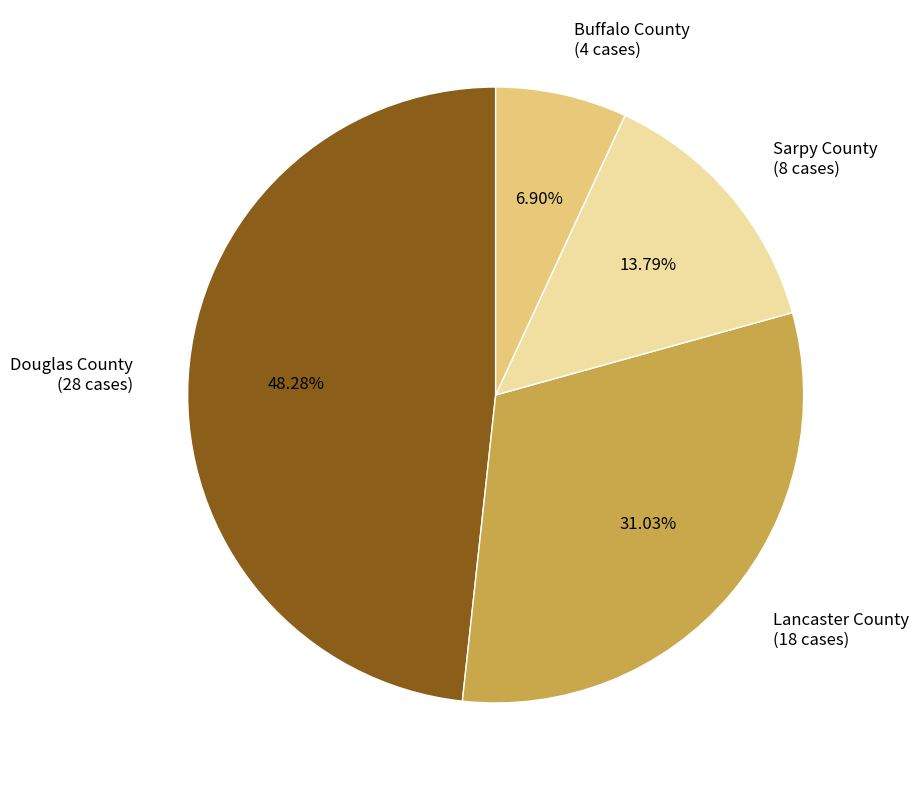

How many slices are in this pie chart?

4